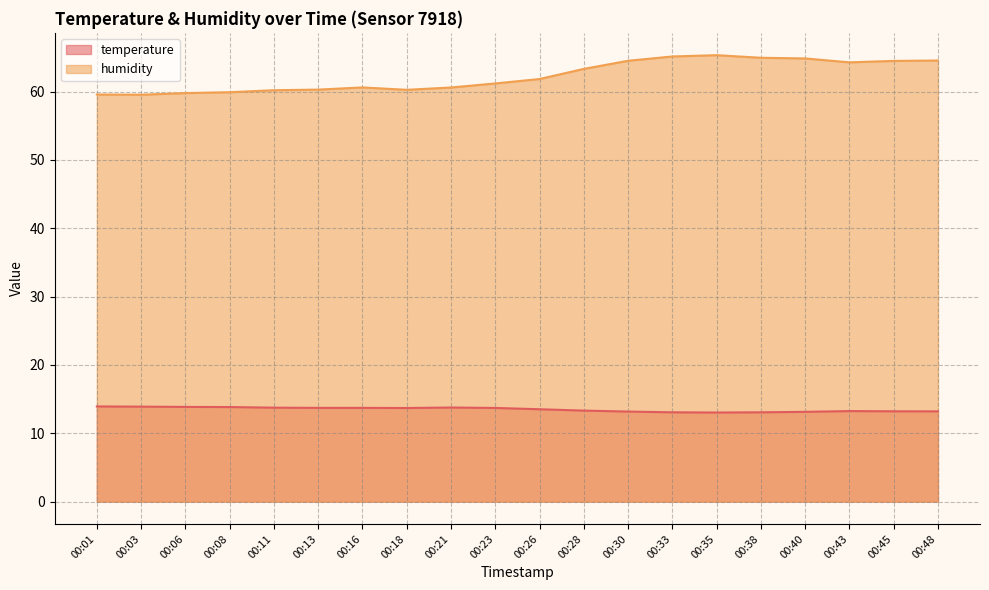

In humidity, how many points are lower than both neighbors (excluding endpoints)?

3